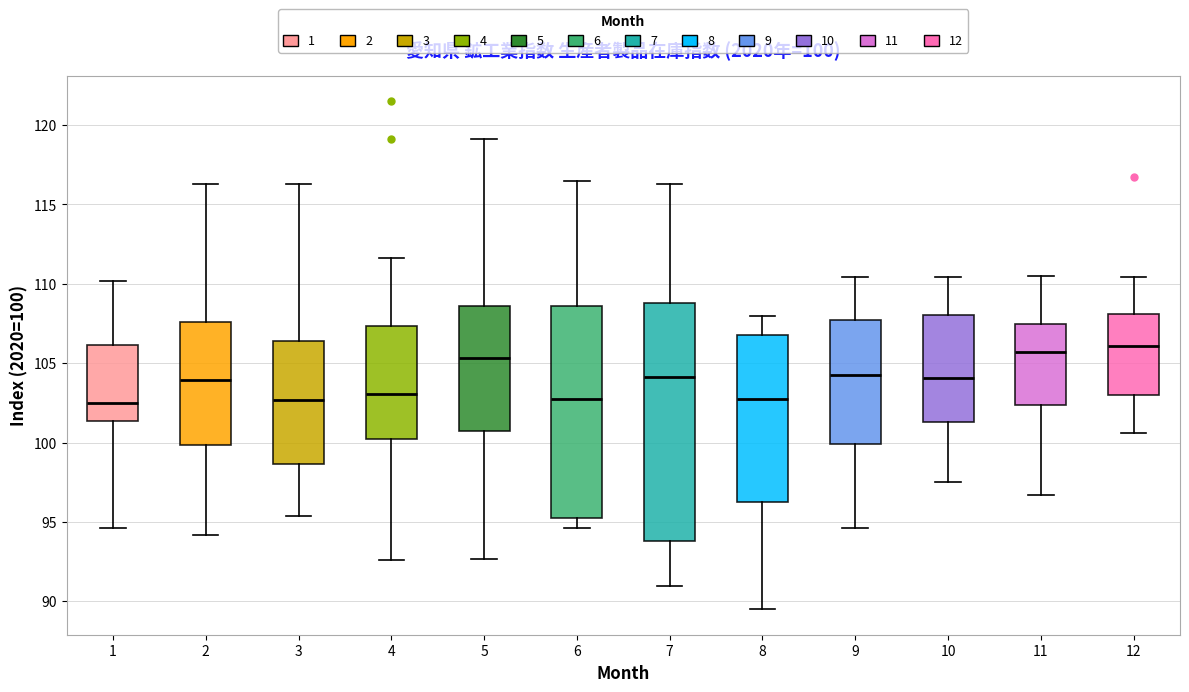

Which box is the tallest, from its lower edge to its upper edge?

7